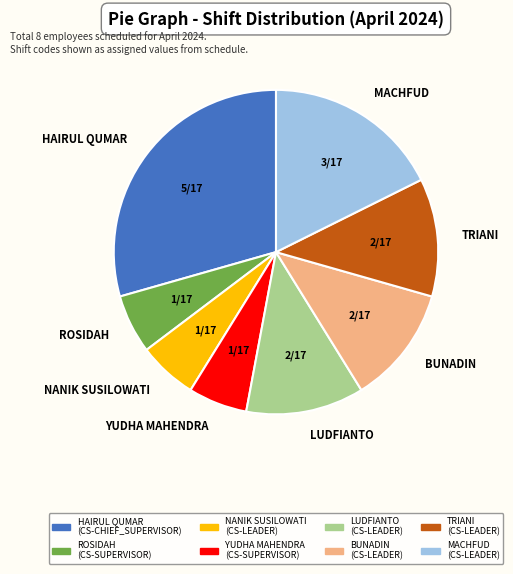

True or false: BUNADIN accounts for 12% of the total.

True